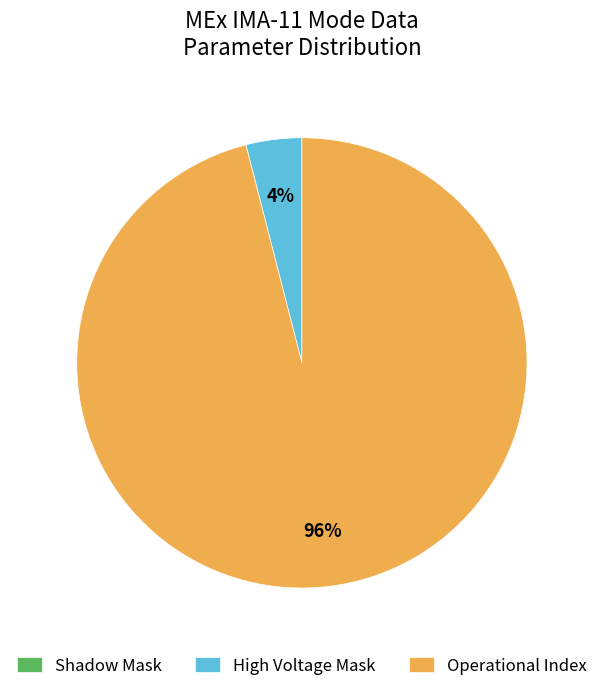

Is it true that High Voltage Mask is 4% of the pie?

True